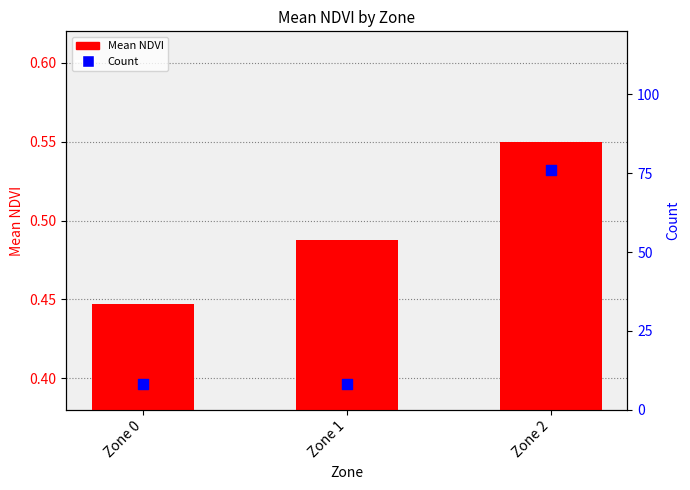

Which series has the largest Y range (max minus min)?

Count